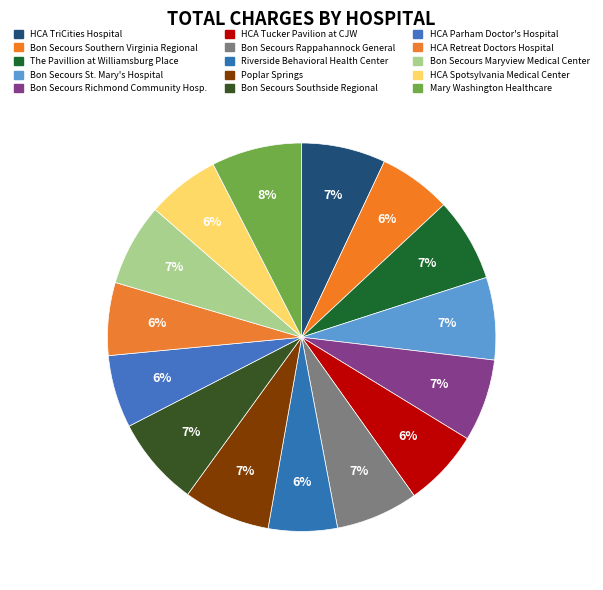

Is there any slice that represents more than half of the pie?

No